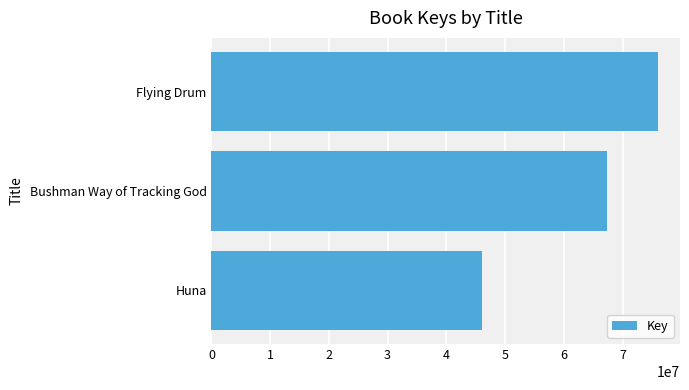

What is the label of the 2nd bar from the bottom?

Bushman Way of Tracking God